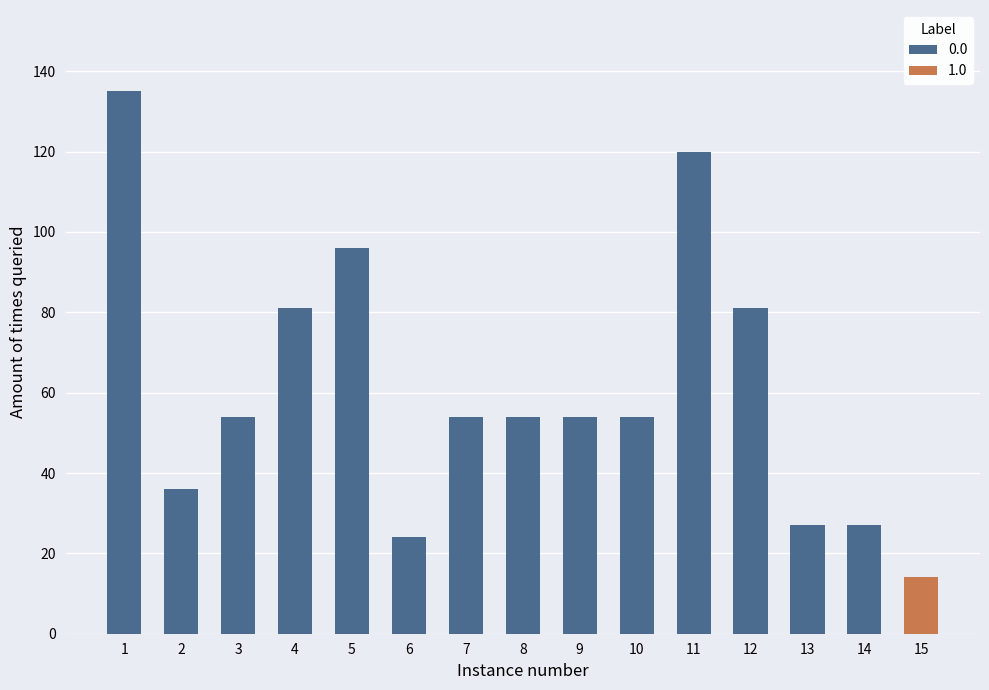

What is the difference between the maximum and second lowest values?

111